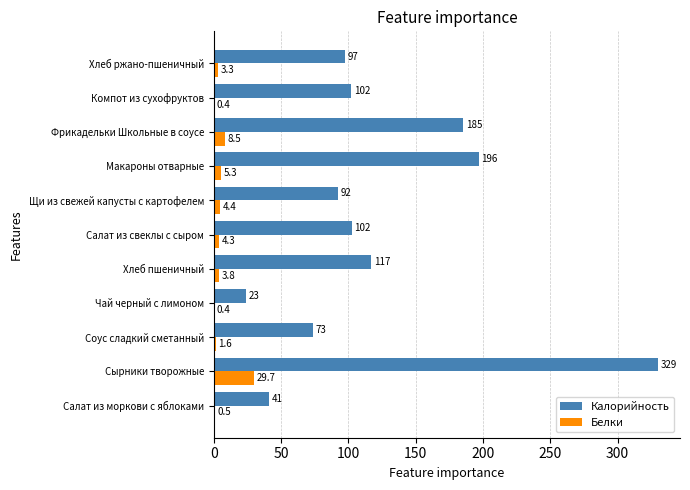

What is the sum of all Белки values?

62.2